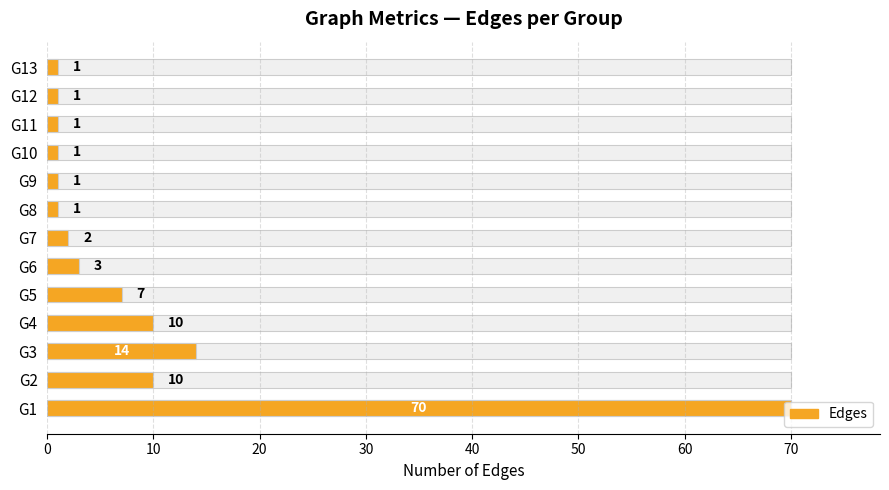

What is the minimum value shown in the chart?

1